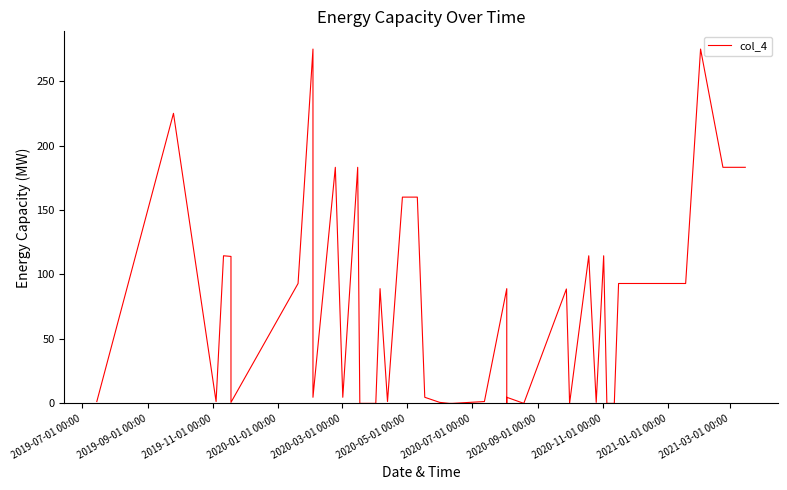

The value at 2020-01-01 00:00 is 68.5. True or false?

False